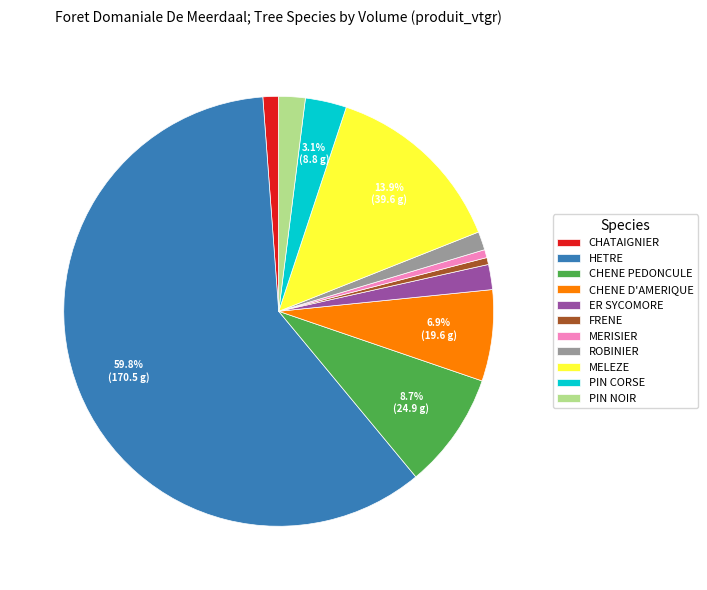

Count the number of slices in the pie.

11